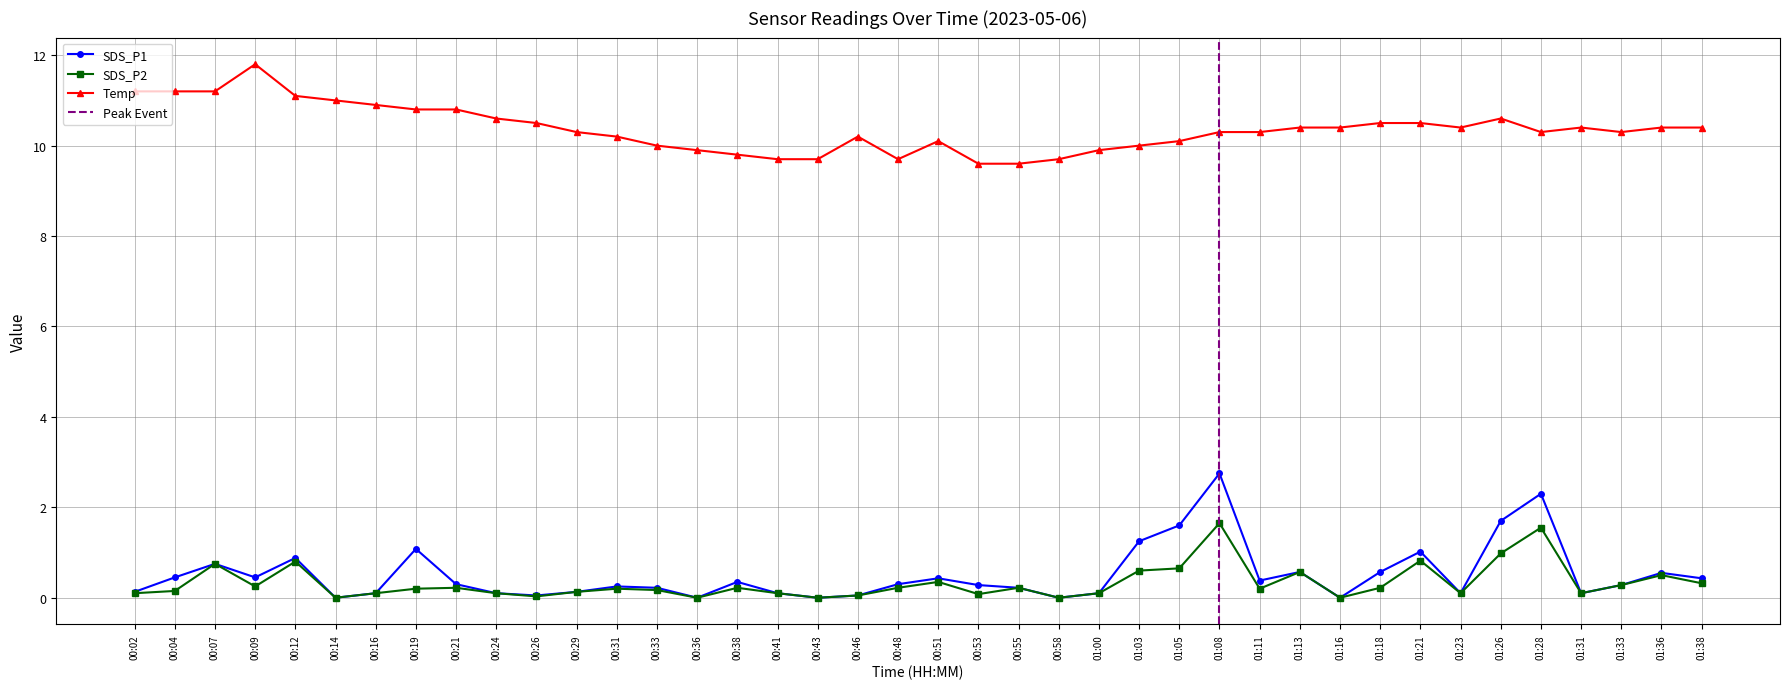

What are all the series names shown in the legend?

SDS_P1, SDS_P2, Temp